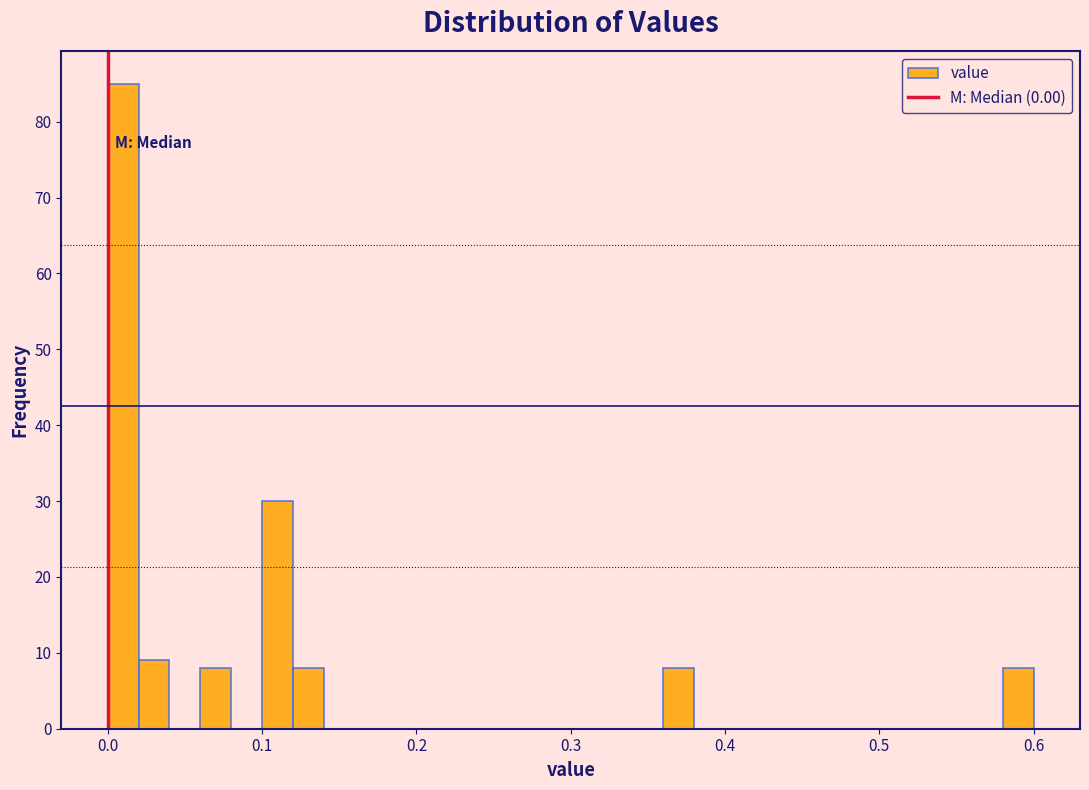

Read against the x-axis, roughly where is the centre of the tallest bar?

0.01